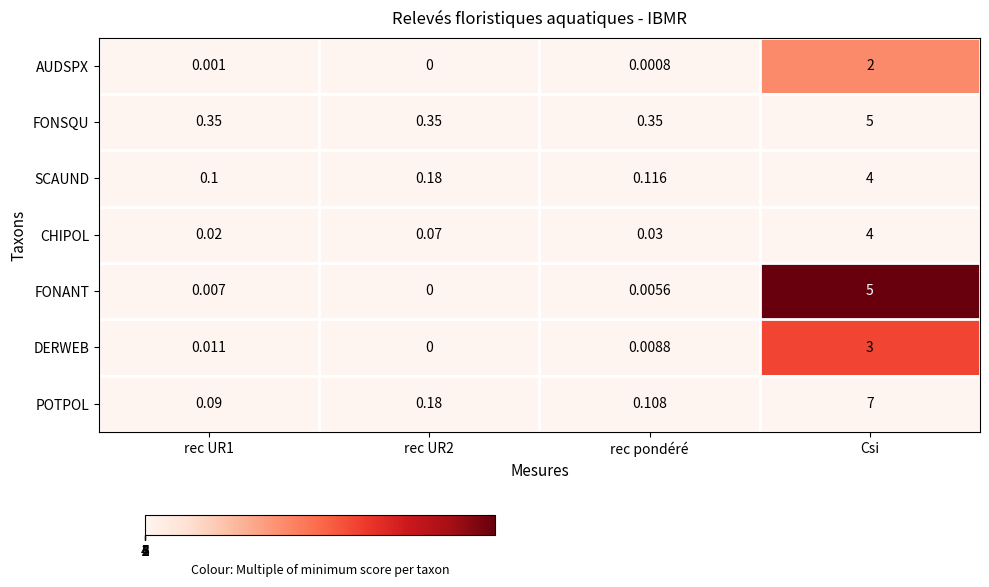

Between rec pondéré and Csi, which series saw the biggest shift?

POTPOL